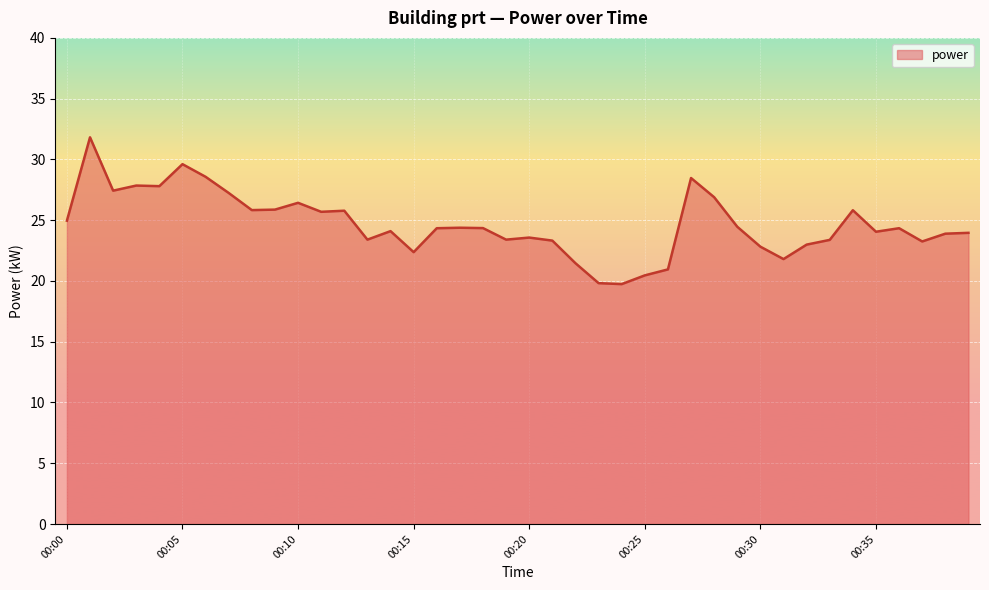

How many categories are shown in the chart?

40